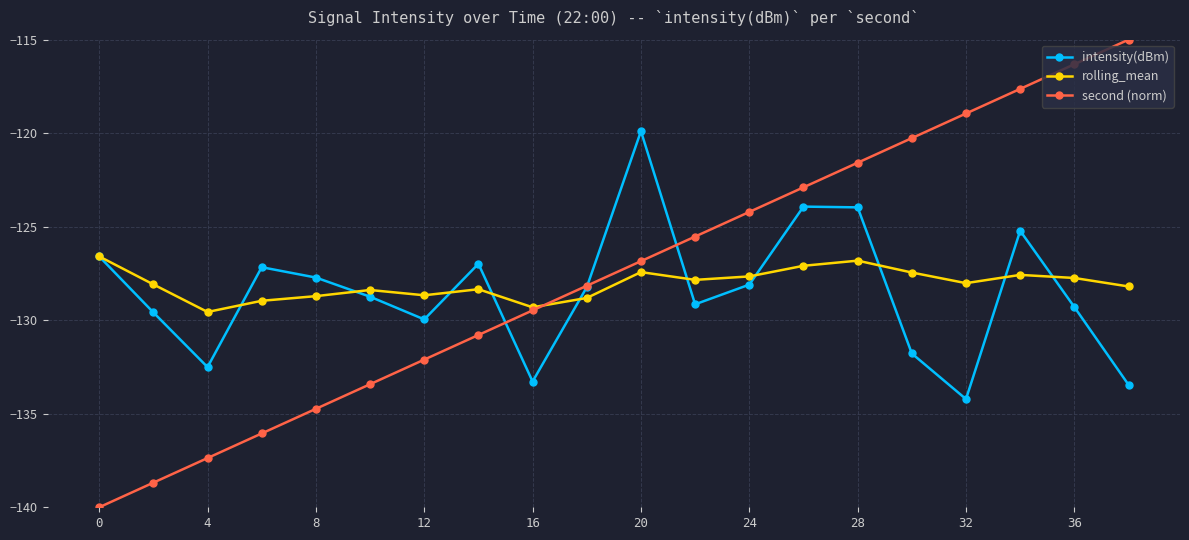

What is the maximum value shown in the chart?

-115.0